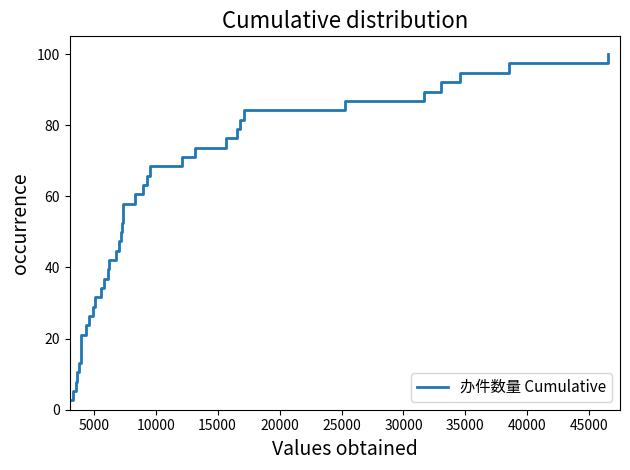

What is the smallest value displayed?

2.6